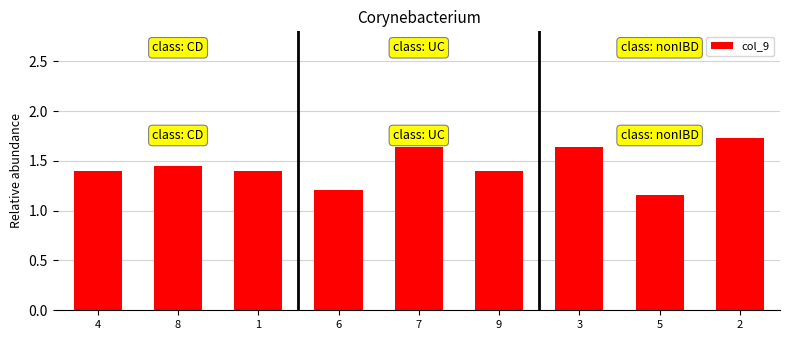

At which category does the chart reach its minimum across all series?

5